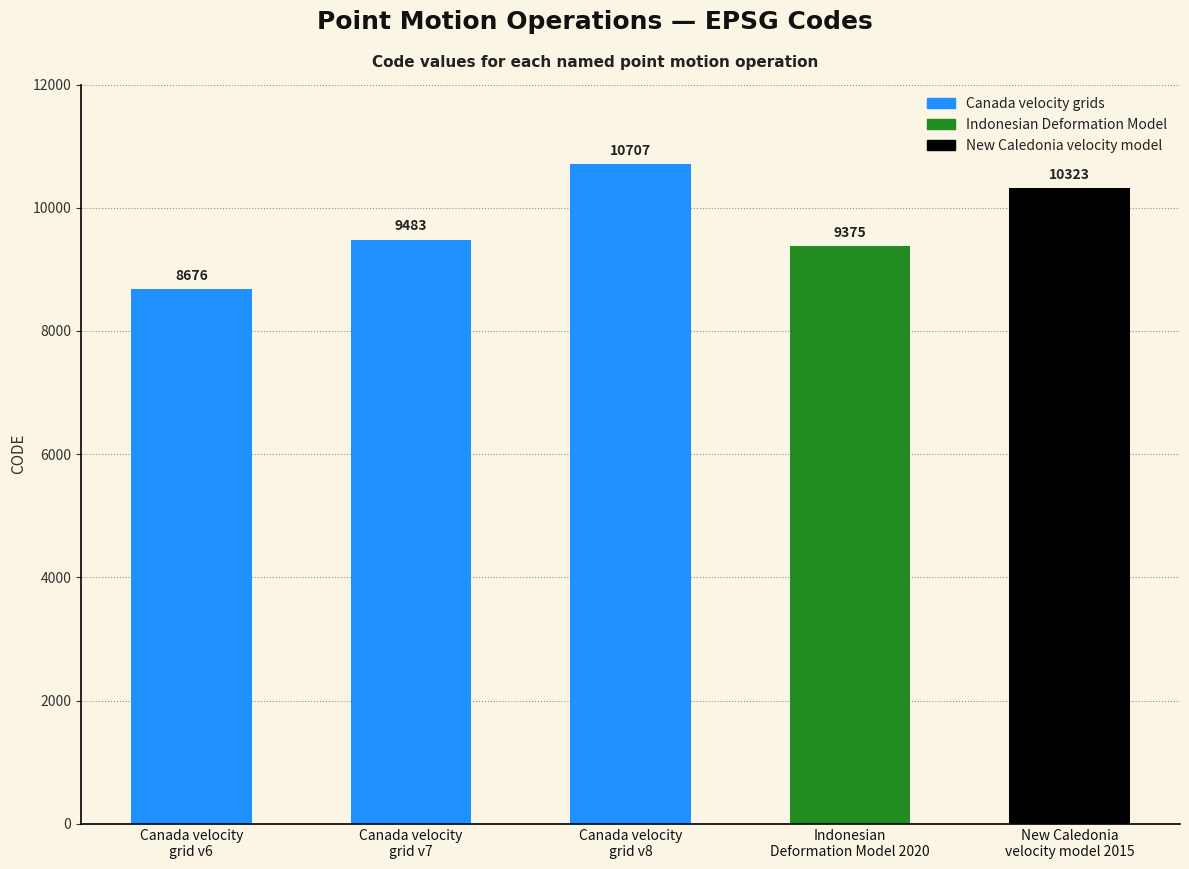

At which category does the chart reach its minimum across all series?

Canada velocity
grid v6